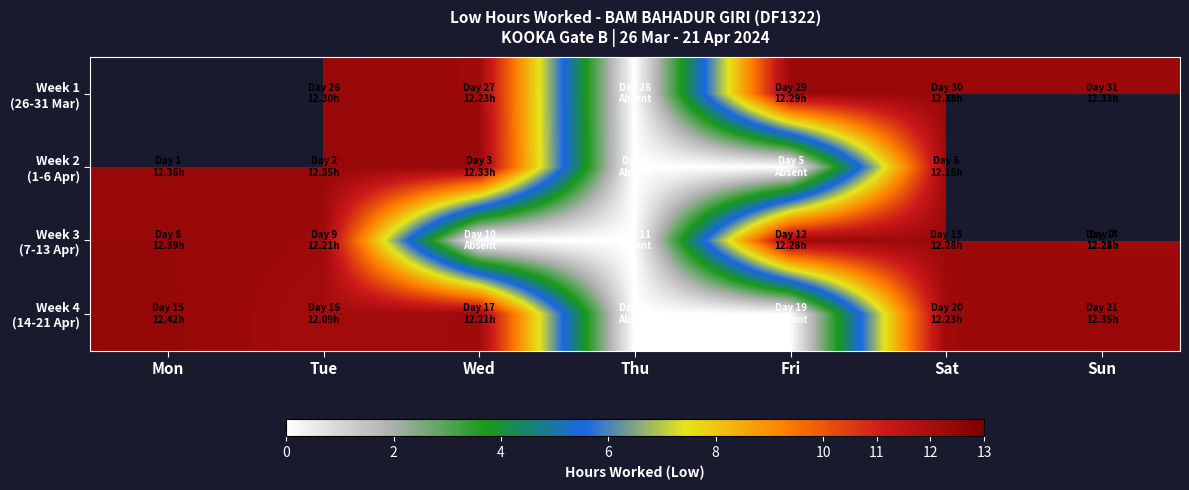

Which category has the lowest value in the Week 2 (1-6 Apr) series?

Thu